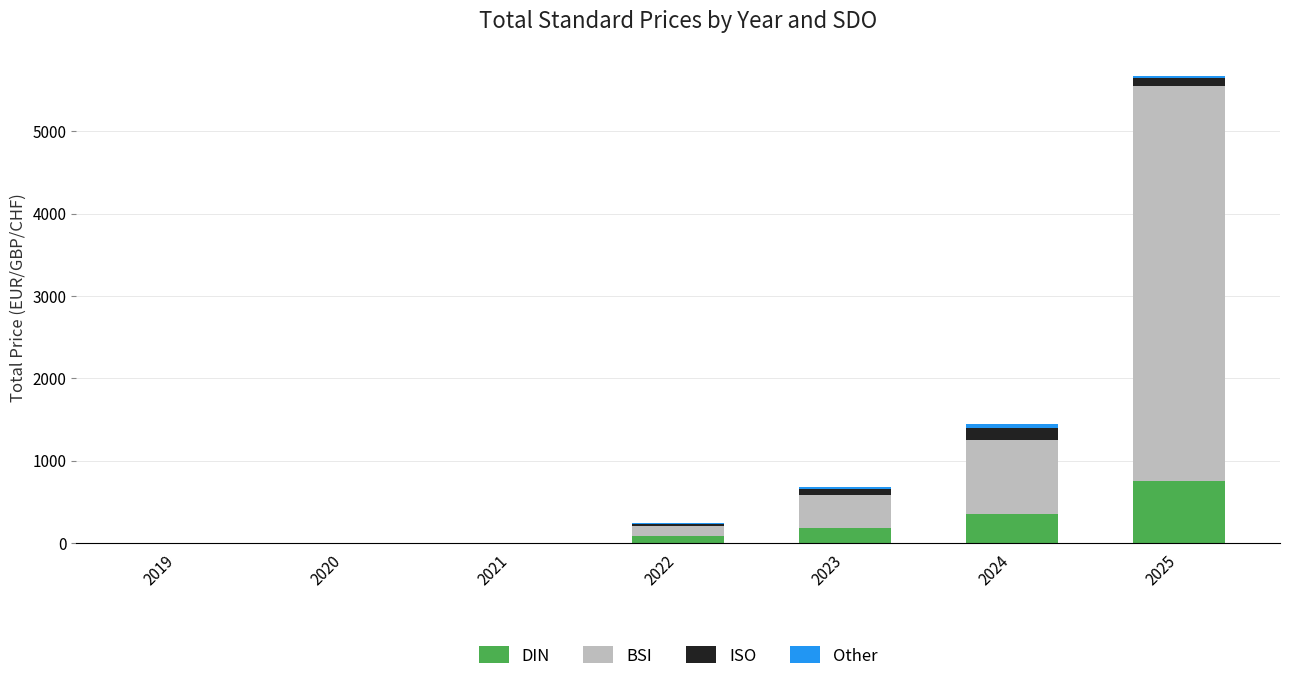

At which category is the sum across all series the highest?

2025